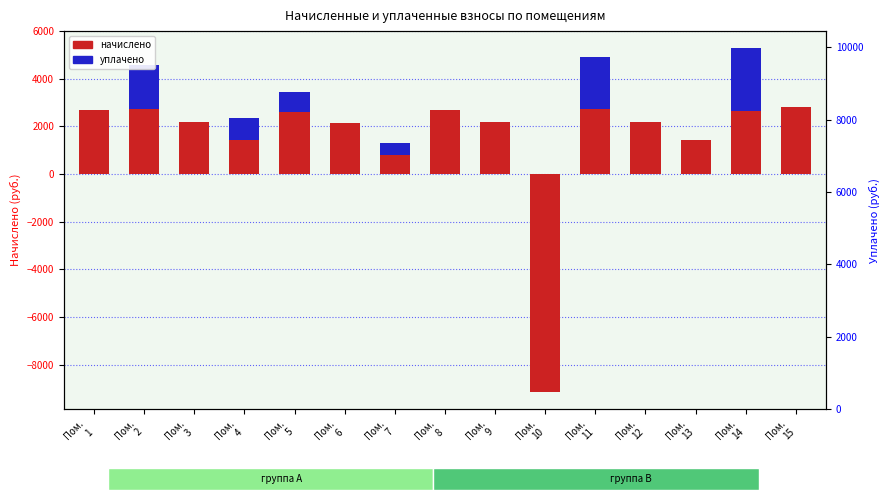

Which series changed the most between Пом.
6 and Пом.
15?

начислено